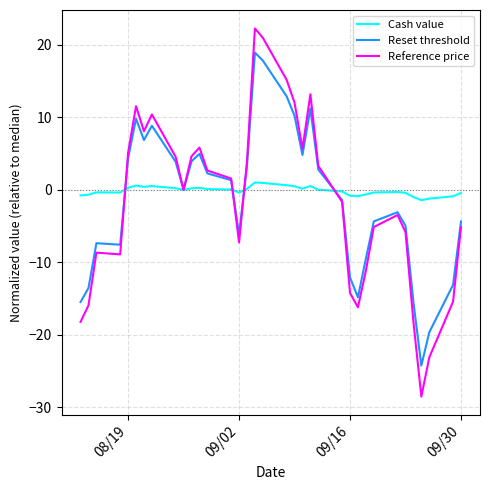

Rank the series by their maximum value, from lowest to highest.

Cash value, Reset threshold, Reference price